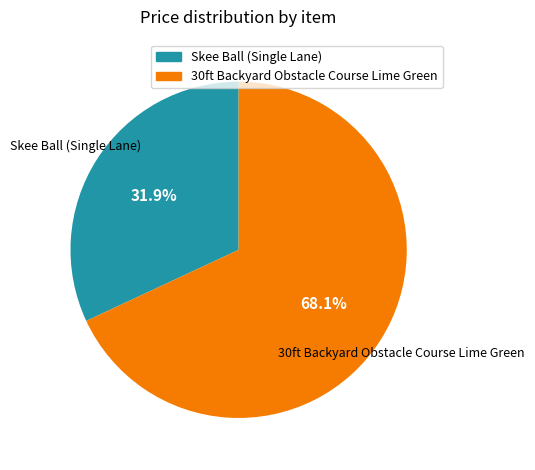

To the nearest percent, what percentage of the pie is Skee Ball (Single Lane)?

32%